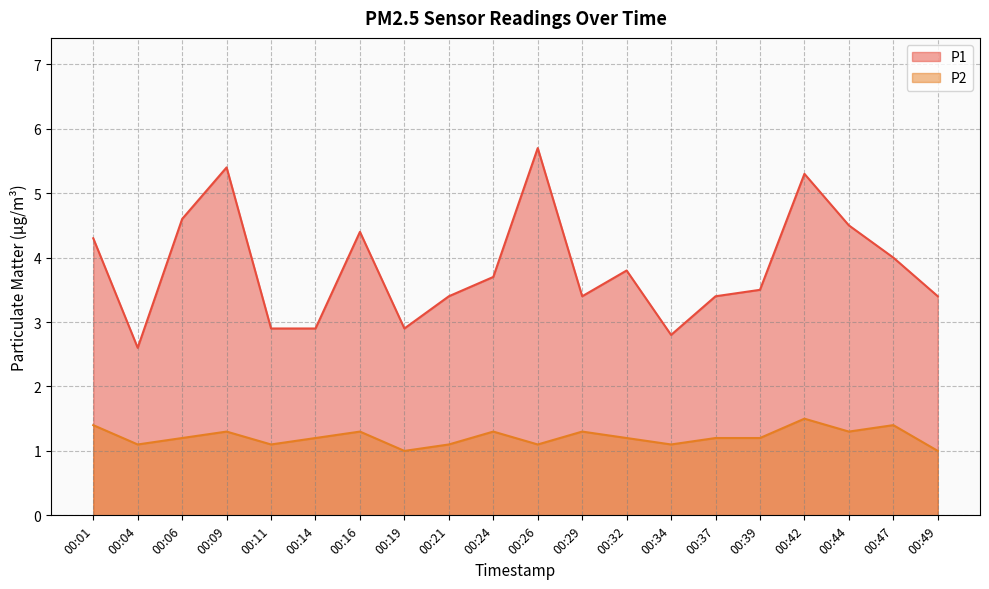

What is the approximate value of P2 at 00:44?

1.3